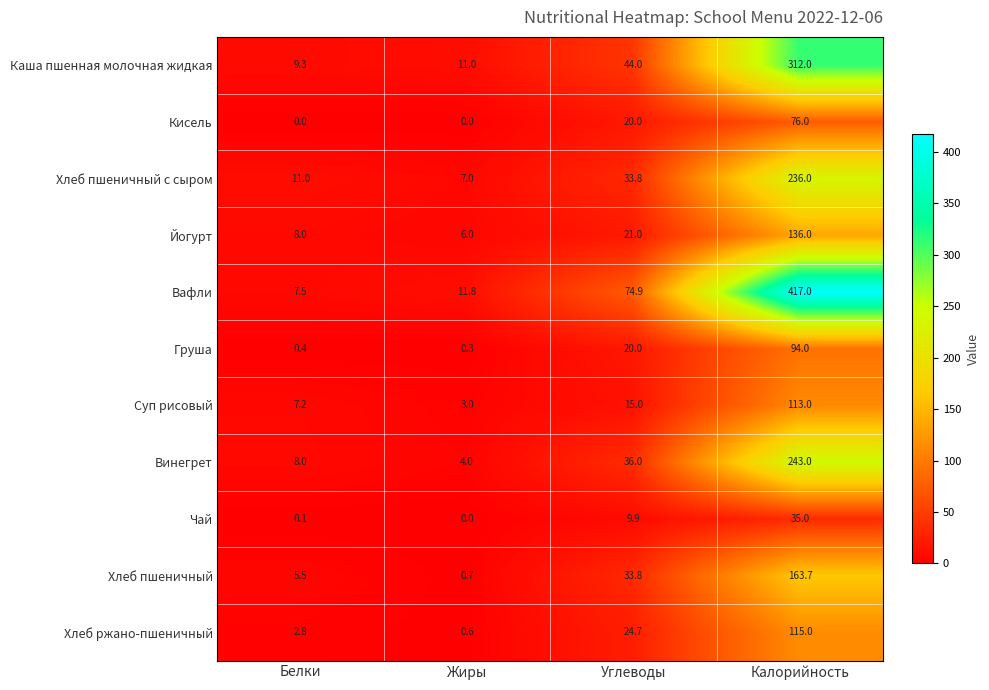

What is the difference between the highest and lowest values at Белки?

11.0